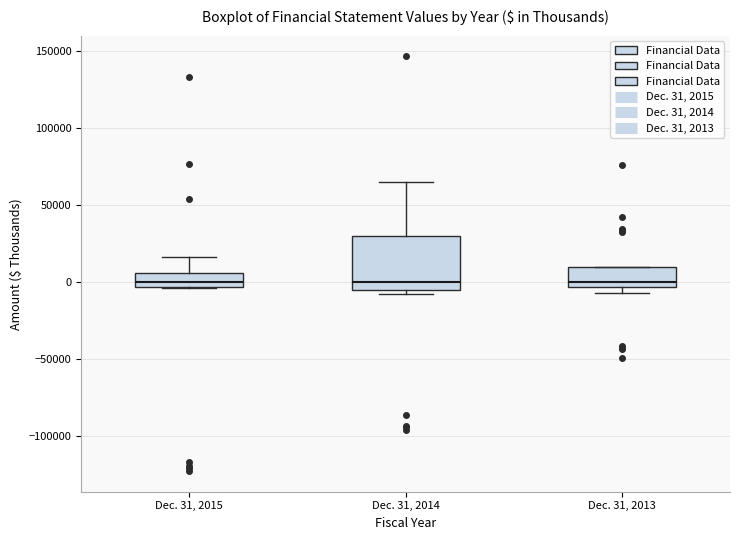

Reading left to right, read every box against the y-axis: the position of its median line, the range the box covers, and the ends of its whiskers. The values are not printed on the chart, so give them approximately, as read against the axis.

Dec. 31, 2015: median 0, box -5000 to 5000, whiskers -5000 to 15000
Dec. 31, 2014: median 0, box -5000 to 30000, whiskers -10000 to 65000
Dec. 31, 2013: median 0, box -5000 to 10000, whiskers -5000 (just below the box's lower edge) to 10000